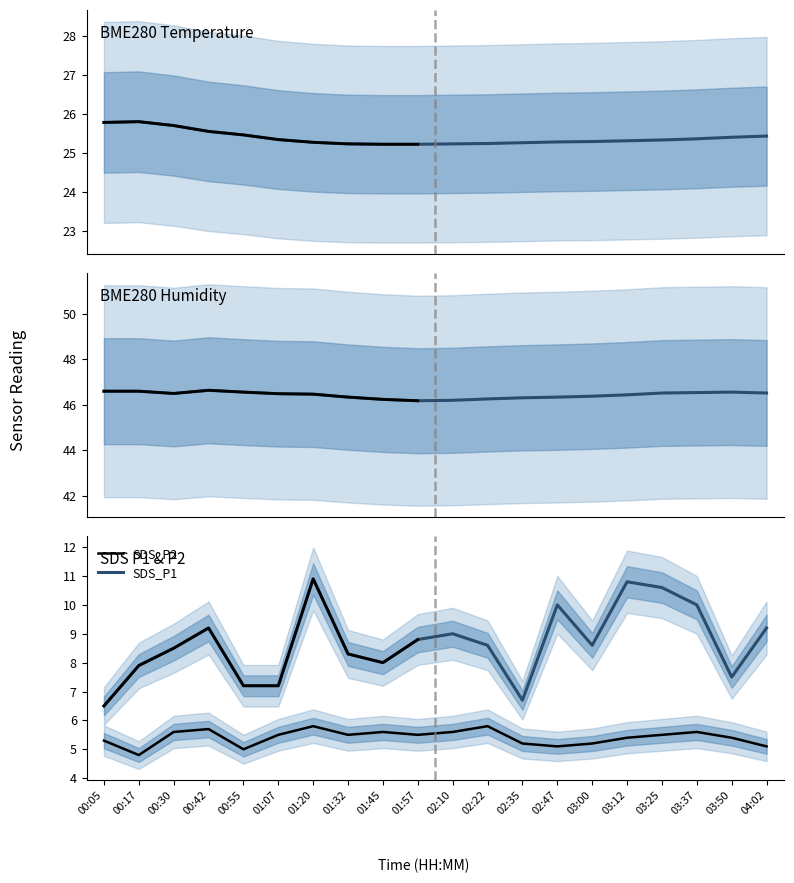

How many data points does each series have?

20